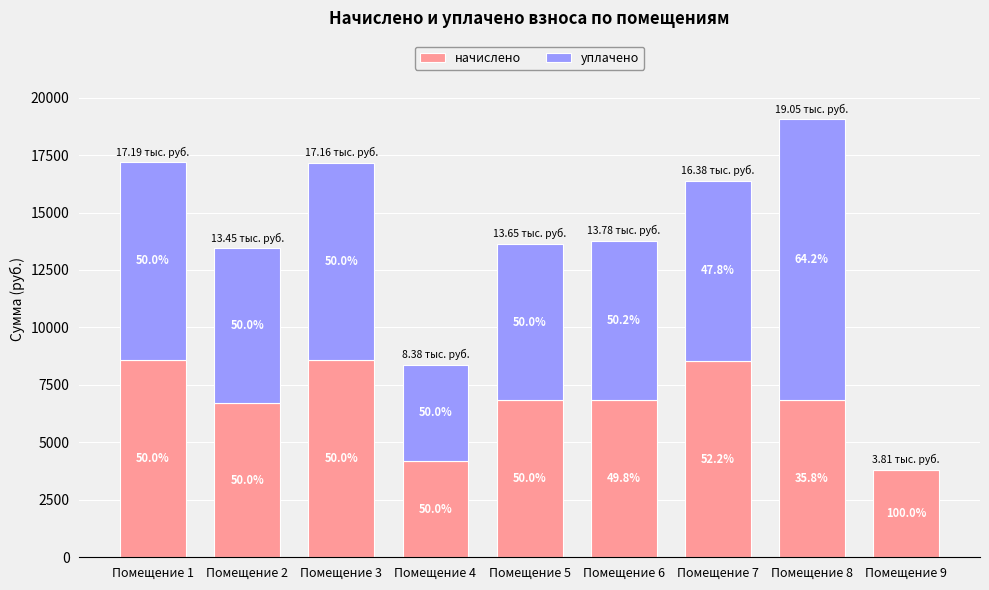

Where is уплачено nearest to the value 6113?

Помещение 2